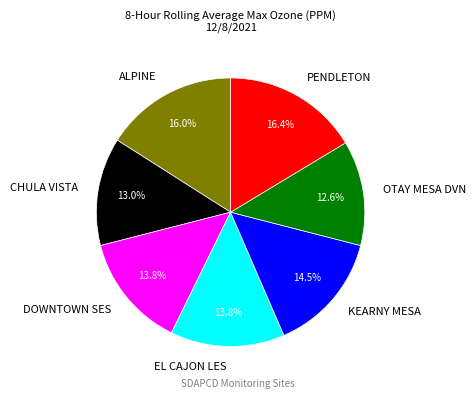

How many segments does this pie chart have?

7